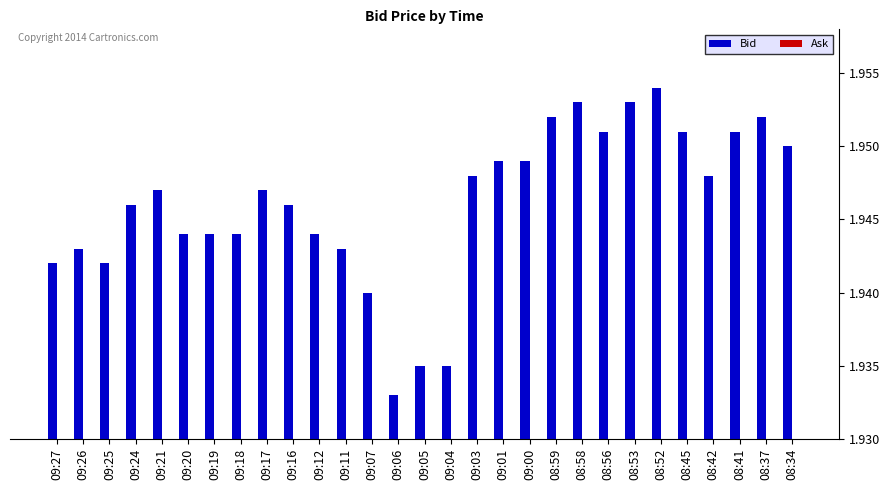

What is the ratio of the value at 09:01 to the value at 09:00?

1.0